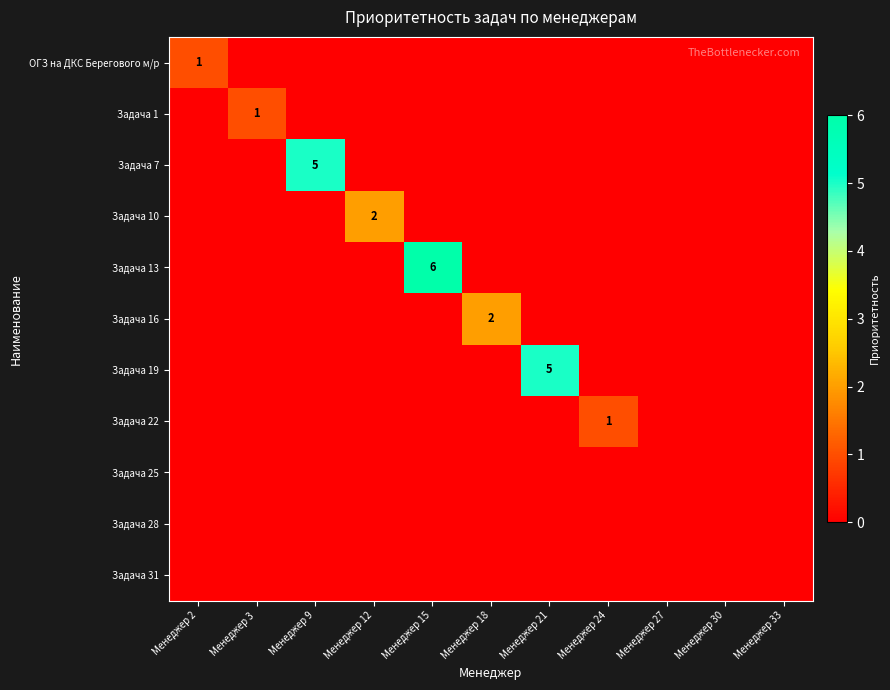

The Задача 1 series shows 0 at Менеджер 30. True or false?

True